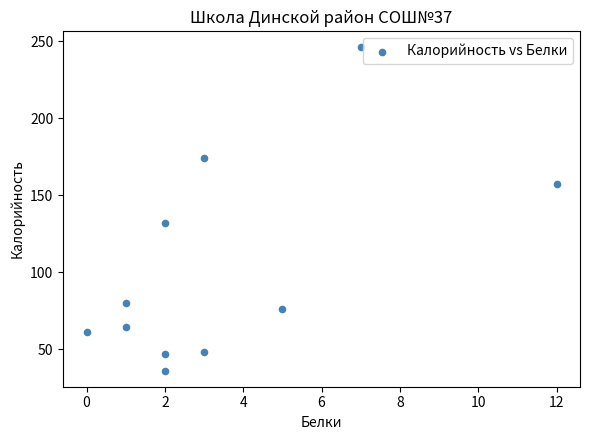

What Y value in the scatter plot is closest to 141?

132